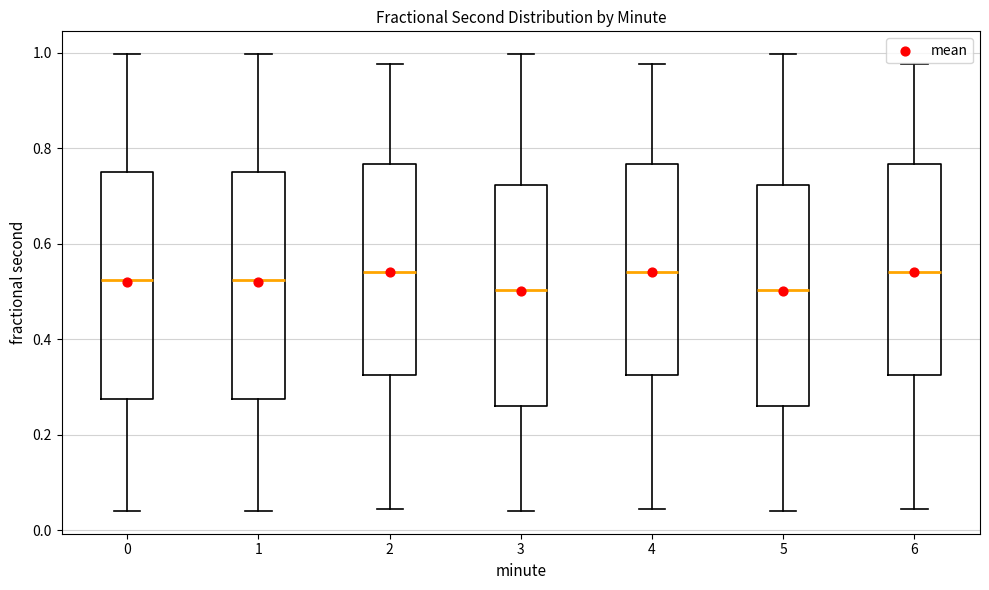

Where does the upper whisker of the box at x = 5 end on the y-axis? The values are not printed on the chart, so give them approximately, as read against the axis.

1.00